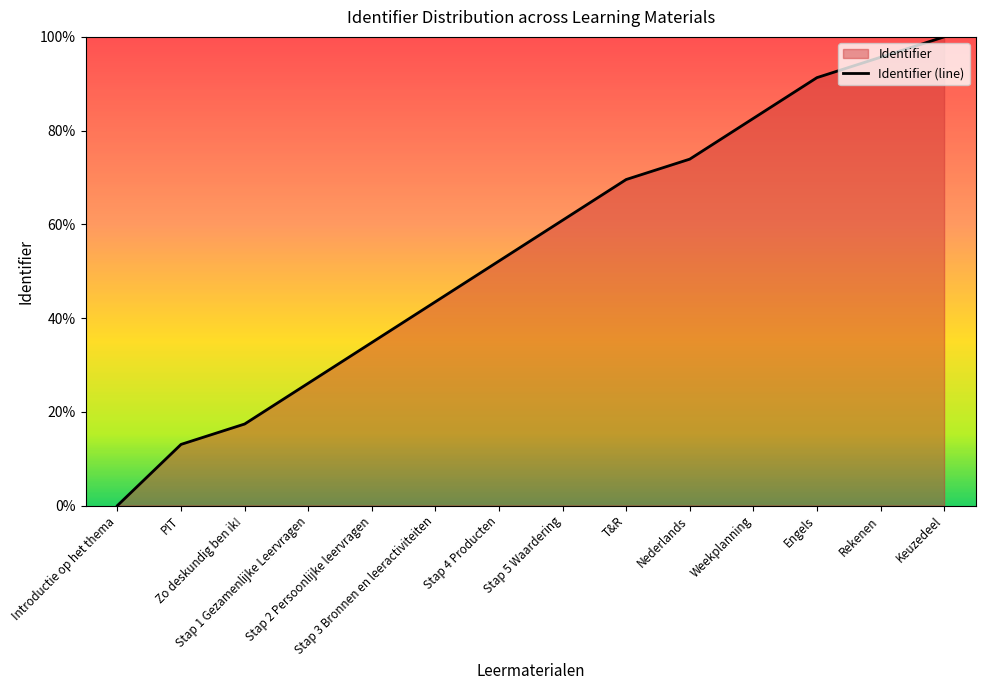

Reading right to left, extract all data points from this chart.

Keuzedeel=100.0	Rekenen=95.7	Engels=91.3	Weekplanning=82.6	Nederlands=73.9	T&R=69.6	Stap 5 Waardering=60.9	Stap 4 Producten=52.2	Stap 3 Bronnen en leeractiviteiten=43.5	Stap 2 Persoonlijke leervragen=34.8	Stap 1 Gezamenlijke Leervragen=26.1	Zo deskundig ben ik!=17.4	PIT=13.0	Introductie op het thema=0.0